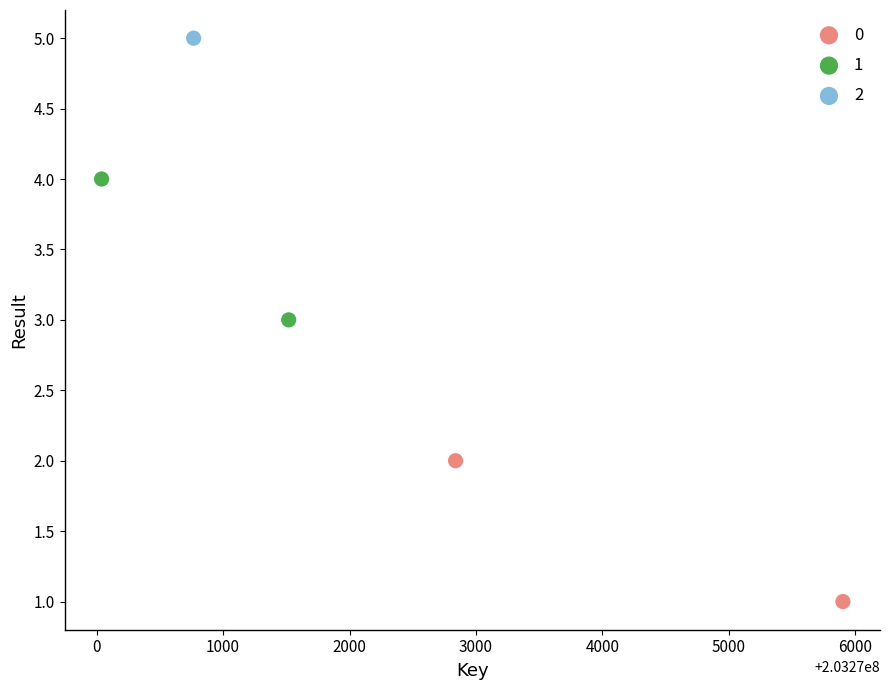

What are all the series names shown in the legend?

0, 1, 2